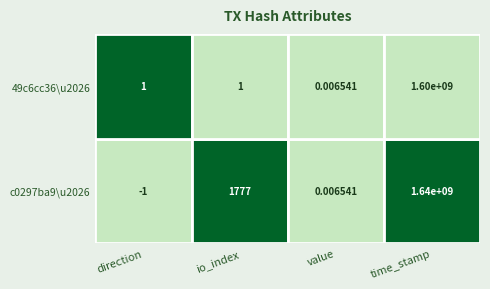

How many distinct data groups are displayed?

2